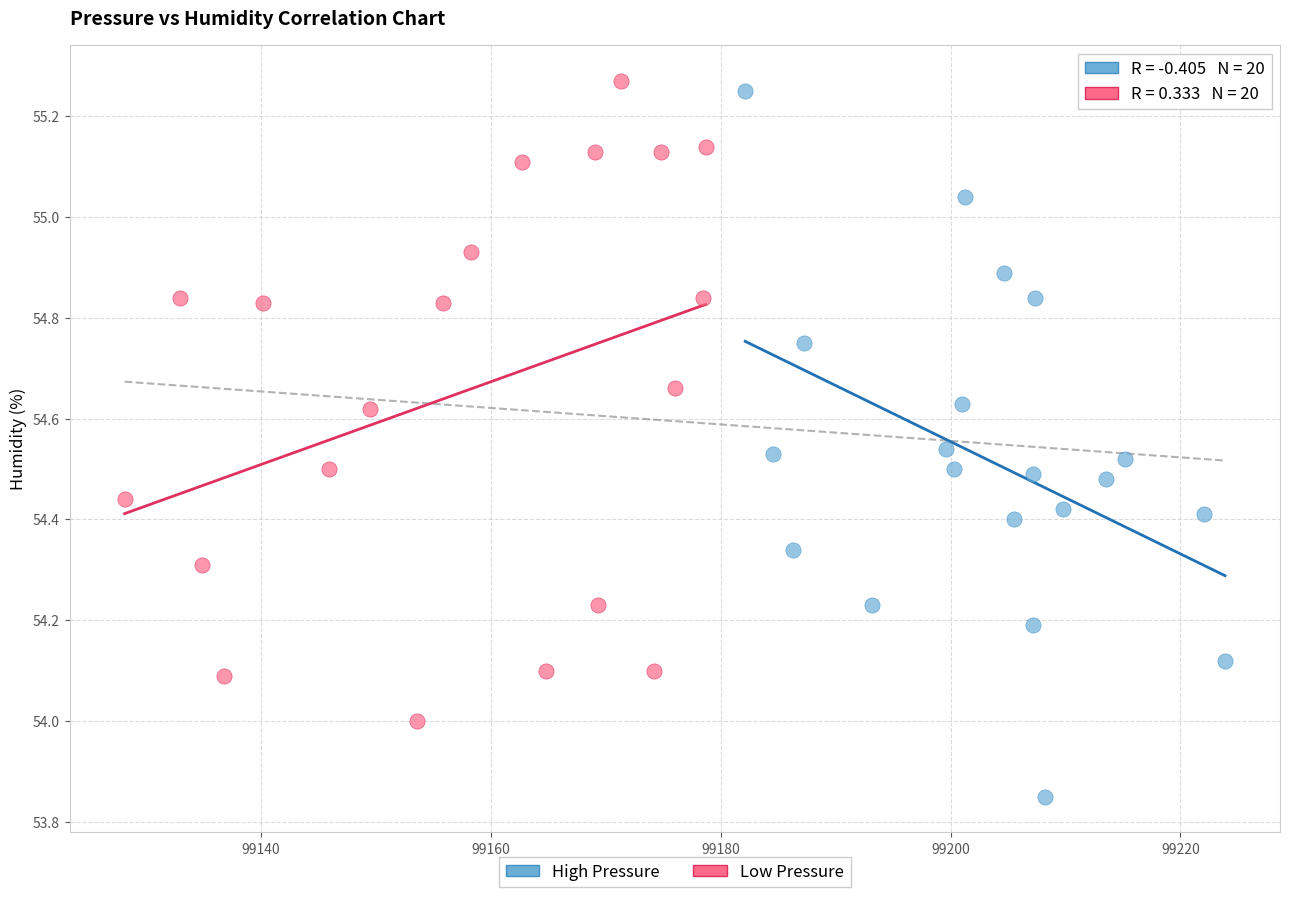

What are all the series names shown in the legend?

High Pressure, Low Pressure